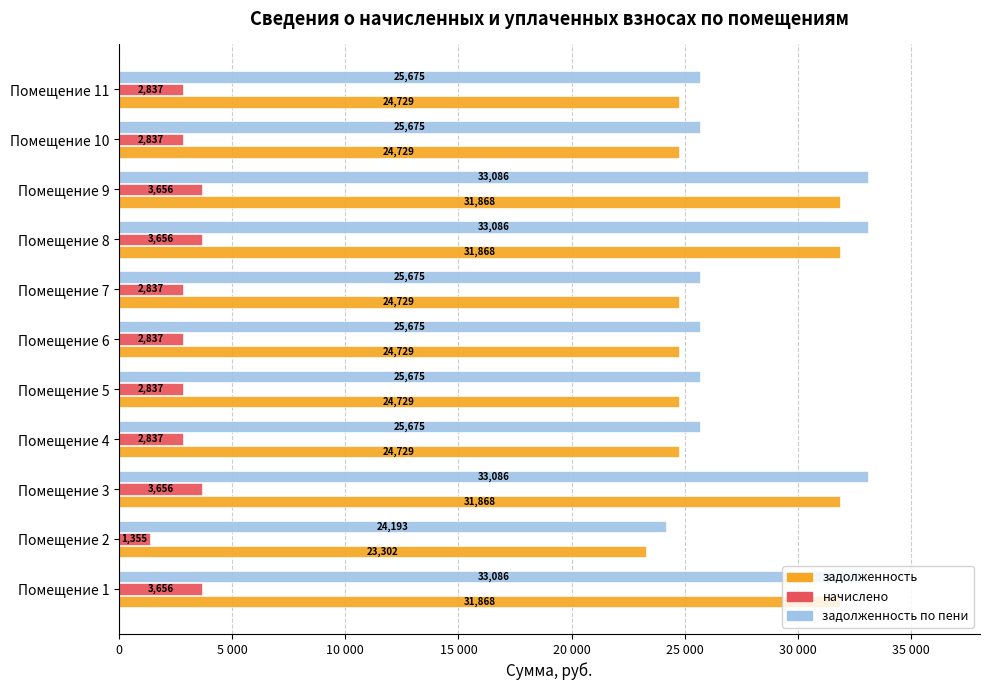

Which category has the lowest value in the задолженность по пени series?

Помещение 2